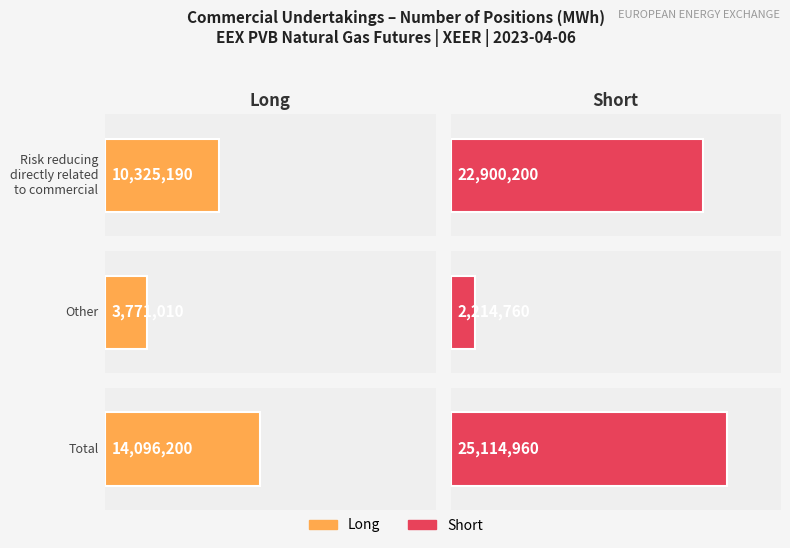

Is it true that Long equals 14096200 at Total?

True